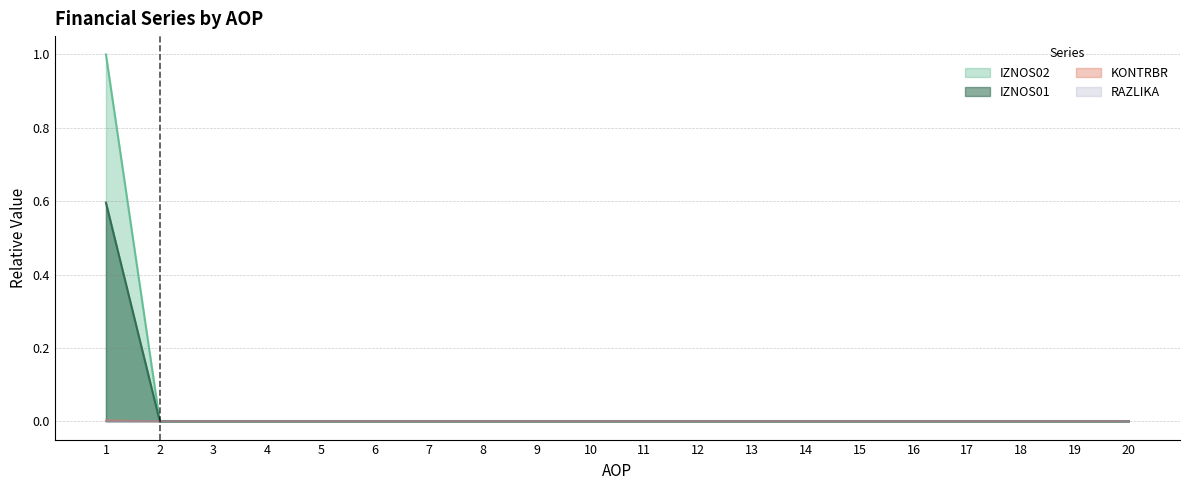

Which series has the largest range (max minus min)?

IZNOS02